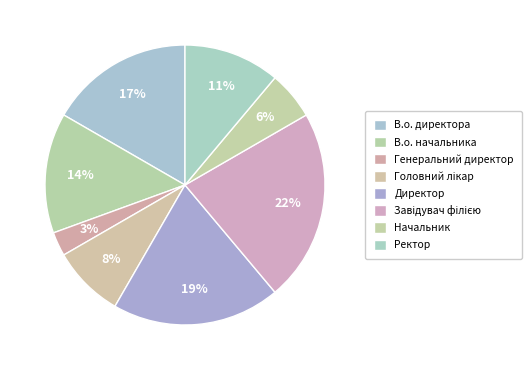

True or false: Начальник accounts for 14% of the total.

False